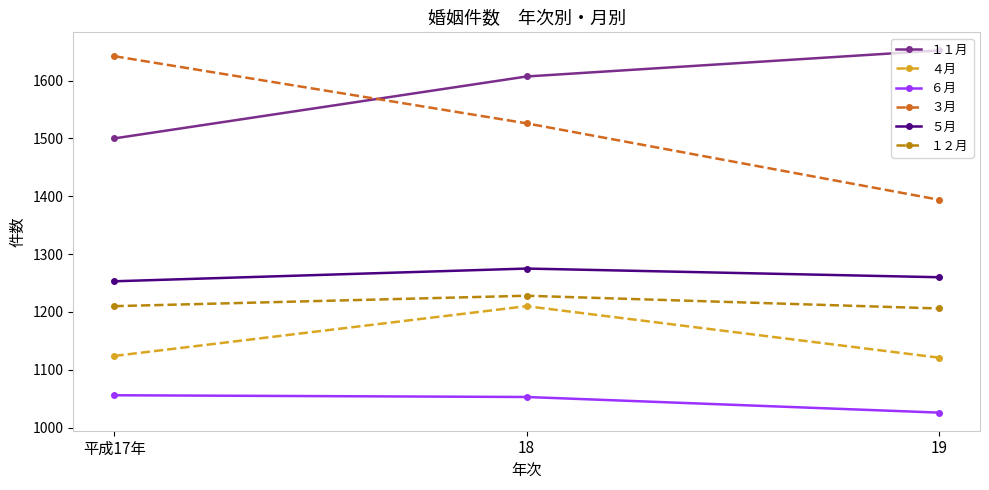

How many lines are shown in the chart?

6